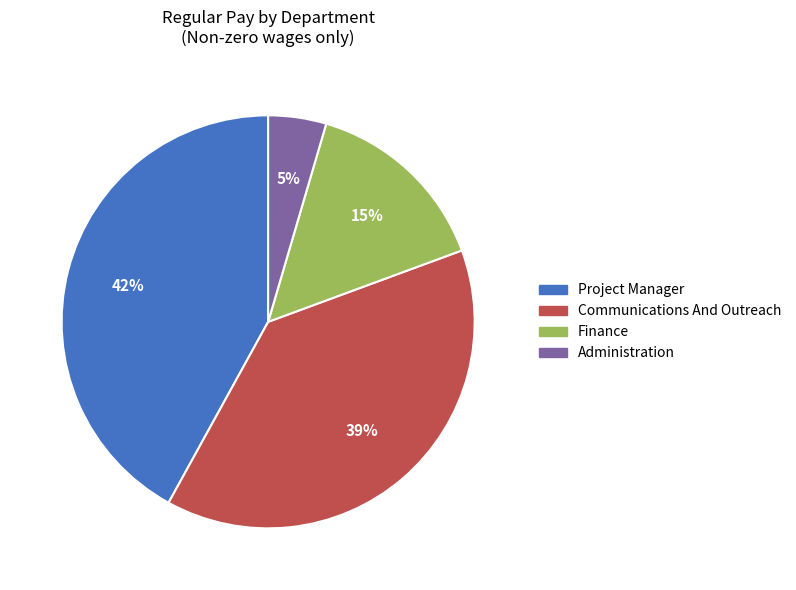

Which has a higher value, Project Manager or Finance?

Project Manager